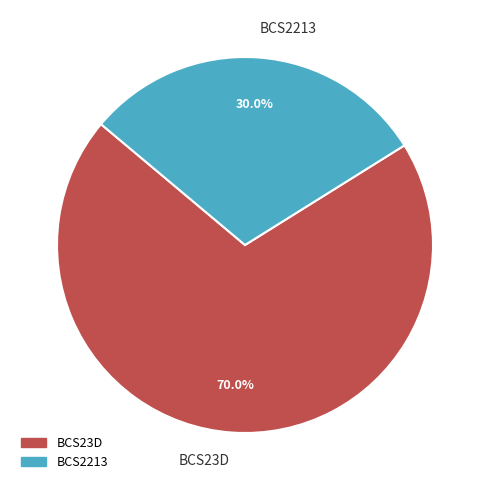

Rank the categories by value from lowest to highest.

BCS2213, BCS23D